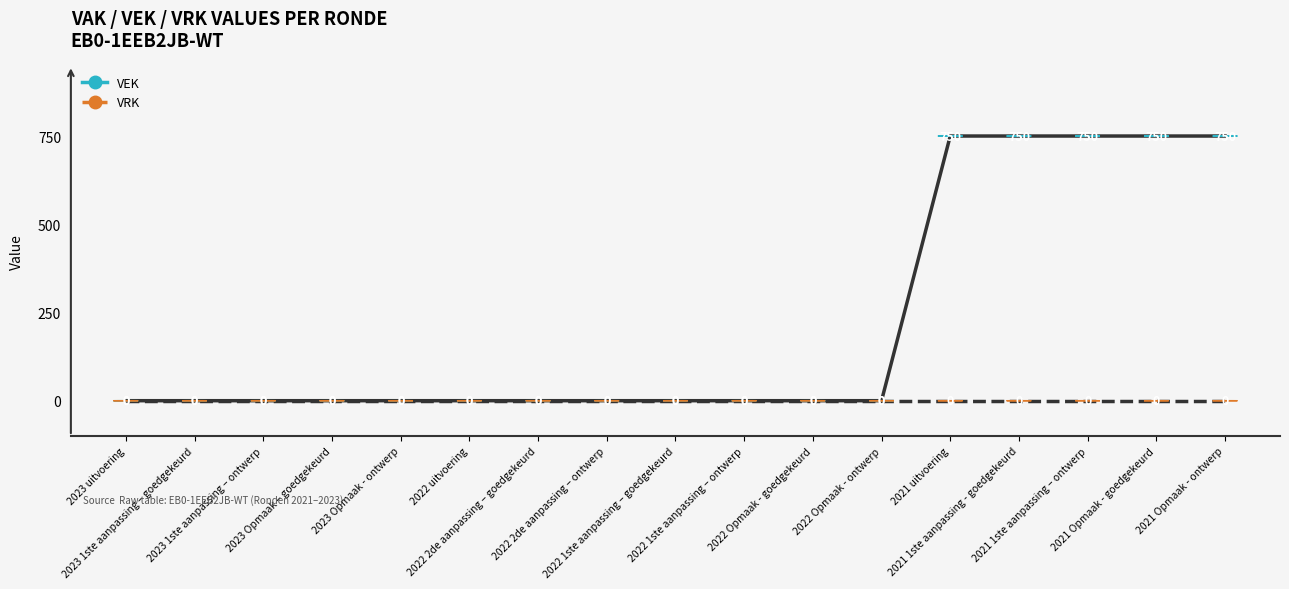

Reading right to left, what are all the values shown in this chart?

VEK: 2021 Opmaak - ontwerp=750	2021 Opmaak - goedgekeurd=750	2021 1ste aanpassing – ontwerp=750	2021 1ste aanpassing - goedgekeurd=750	2021 uitvoering=750	2022 Opmaak - ontwerp=0	2022 Opmaak - goedgekeurd=0	2022 1ste aanpassing – ontwerp=0	2022 1ste aanpassing – goedgekeurd=0	2022 2de aanpassing – ontwerp=0	2022 2de aanpassing – goedgekeurd=0	2022 uitvoering=0	2023 Opmaak - ontwerp=0	2023 Opmaak – goedgekeurd=0	2023 1ste aanpassing – ontwerp=0	2023 1ste aanpassing – goedgekeurd=0	2023 uitvoering=0
VRK: 2021 Opmaak - ontwerp=0	2021 Opmaak - goedgekeurd=0	2021 1ste aanpassing – ontwerp=0	2021 1ste aanpassing - goedgekeurd=0	2021 uitvoering=0	2022 Opmaak - ontwerp=0	2022 Opmaak - goedgekeurd=0	2022 1ste aanpassing – ontwerp=0	2022 1ste aanpassing – goedgekeurd=0	2022 2de aanpassing – ontwerp=0	2022 2de aanpassing – goedgekeurd=0	2022 uitvoering=0	2023 Opmaak - ontwerp=0	2023 Opmaak – goedgekeurd=0	2023 1ste aanpassing – ontwerp=0	2023 1ste aanpassing – goedgekeurd=0	2023 uitvoering=0